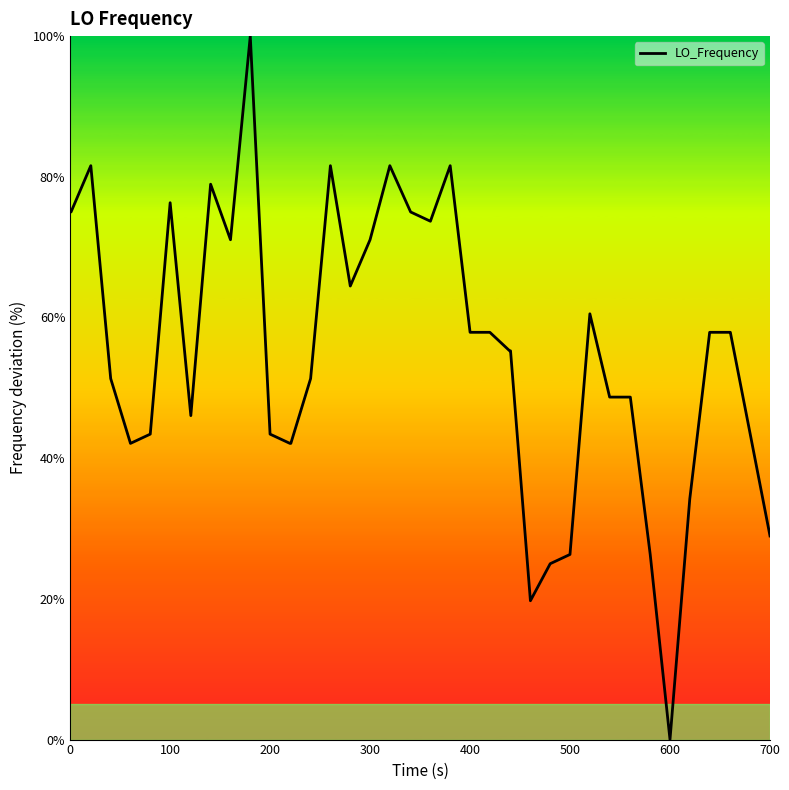

What is the difference between the maximum and minimum values?

100.0